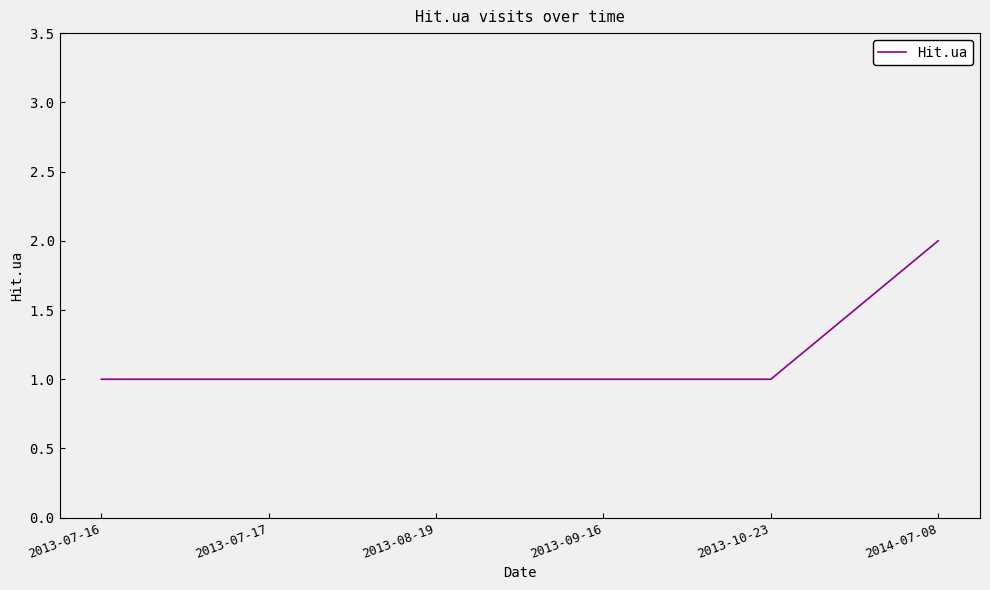

What is the difference between the maximum and second lowest values?

1